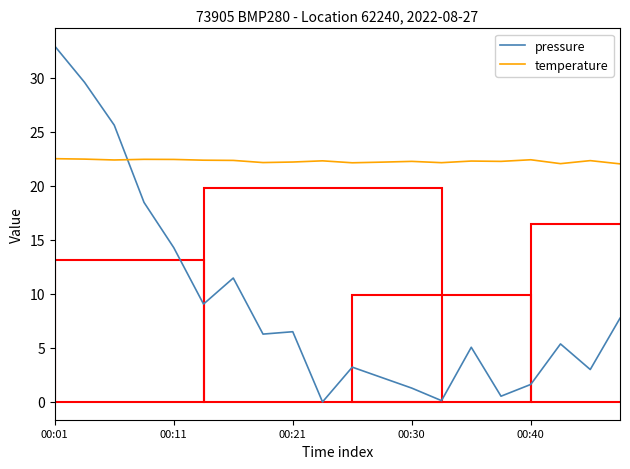

In temperature, how many points are lower than both neighbors (excluding endpoints)?

6